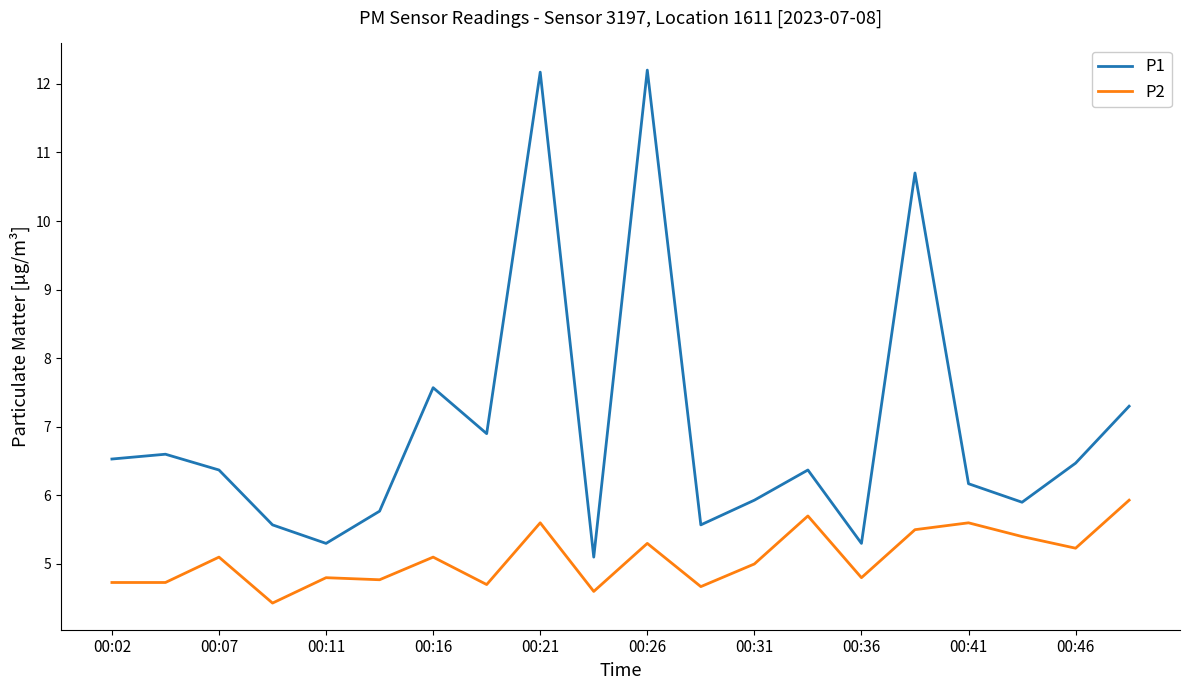

True or false: P2 has more than 1 points higher than both neighbors.

True